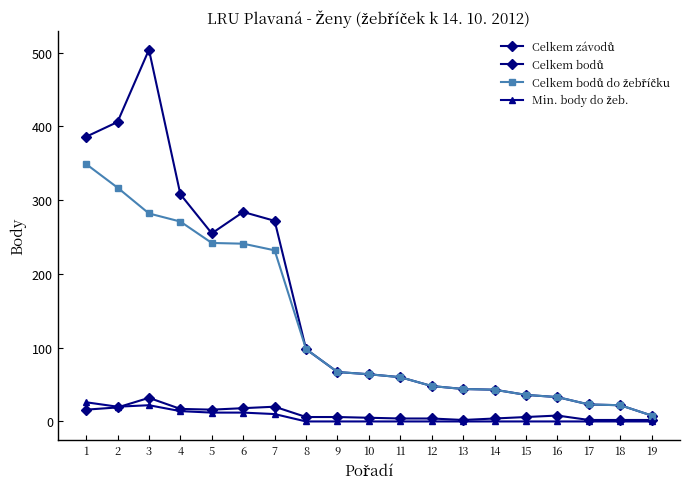

Does the chart have visible grid lines?

No